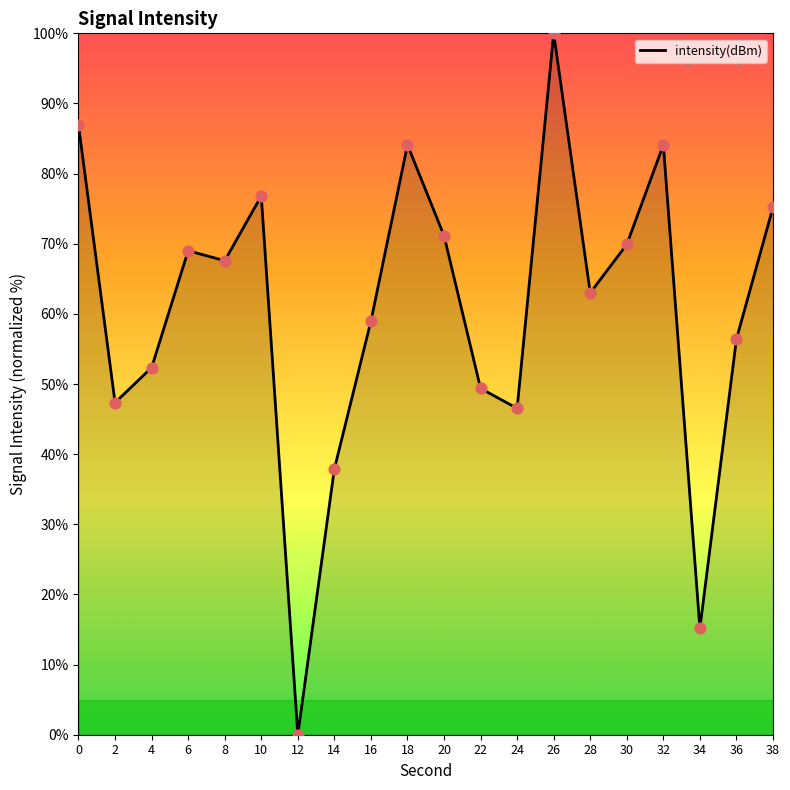

What is the ratio of the value at 8 to the value at 34?

4.5